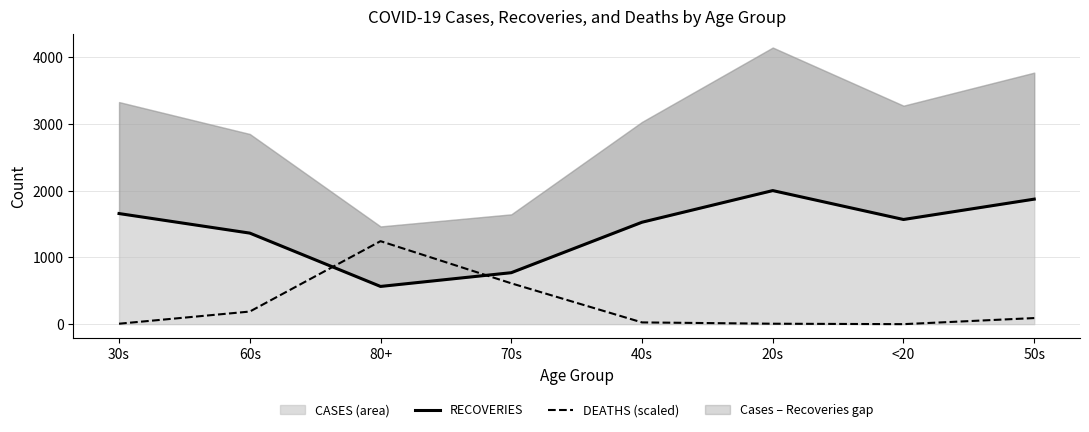

In DEATHS (scaled), how many points are lower than both neighbors (excluding endpoints)?

1